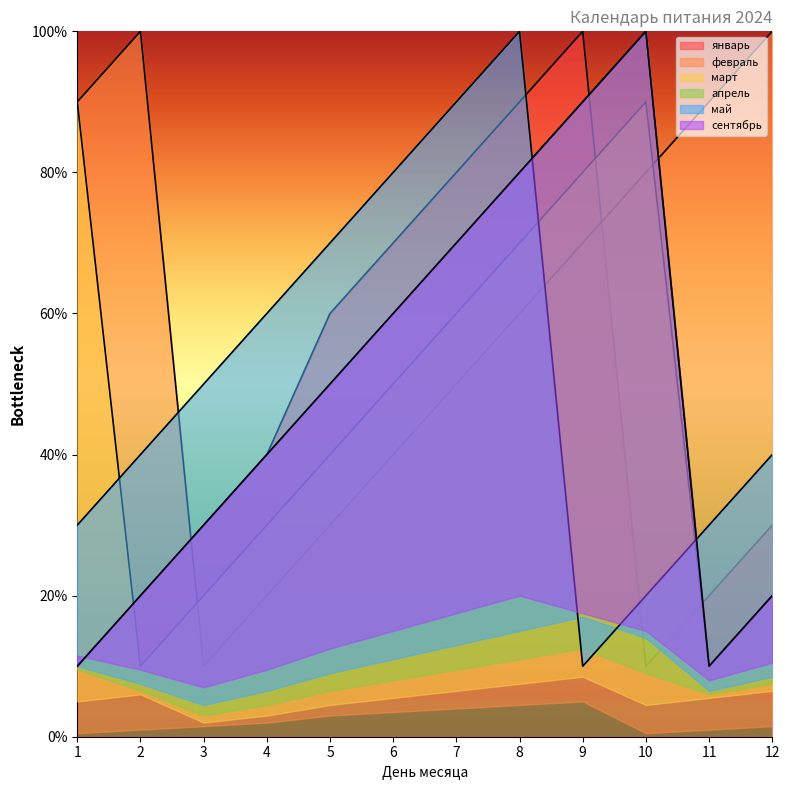

What is the difference between the second highest and minimum values in the январь series?

80